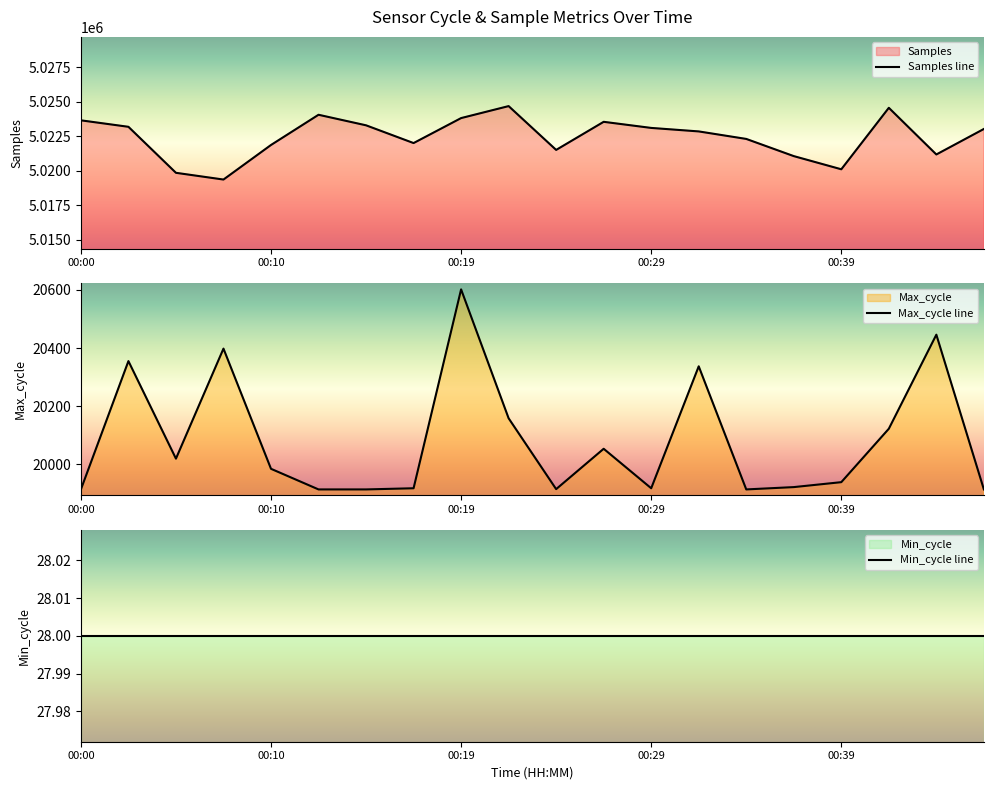

The Samples line series shows 5023661 at 00:00. True or false?

True